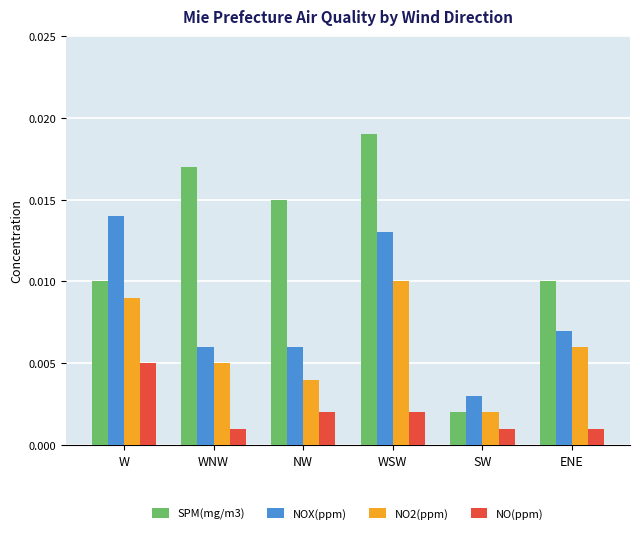

Which series changed the most between WSW and ENE?

SPM(mg/m3)